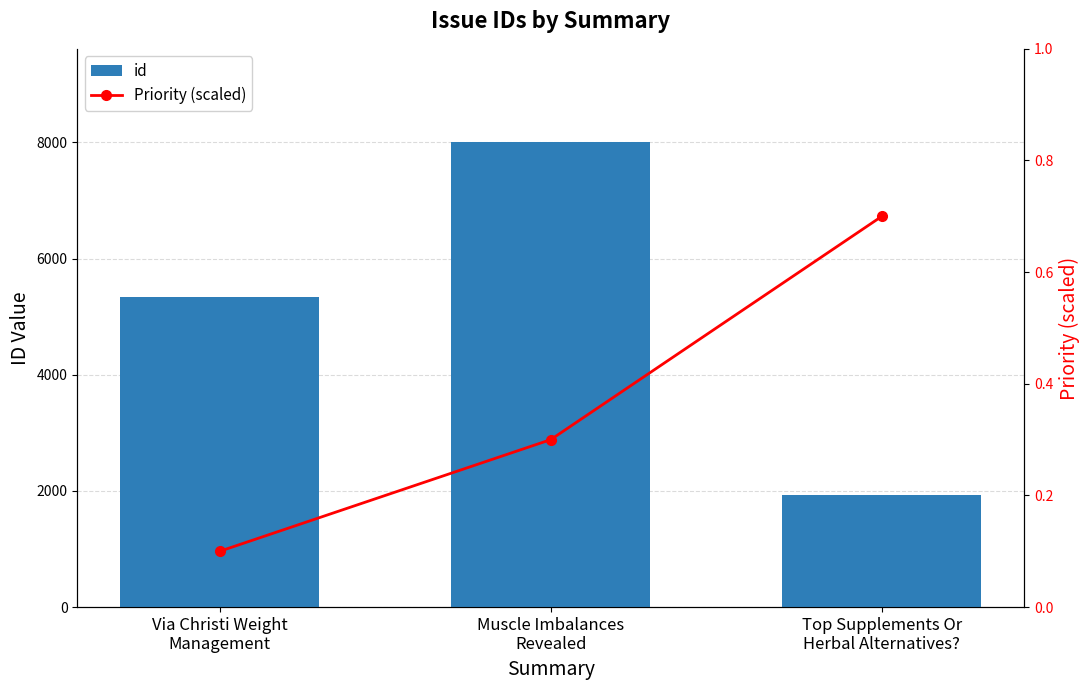

Does the chart contain stacked bars?

No